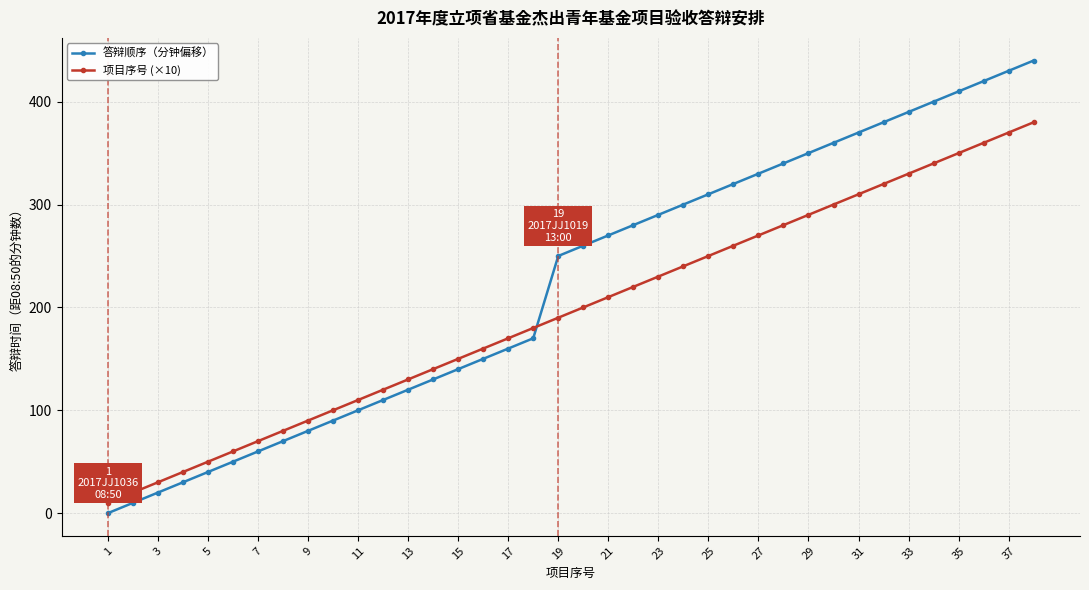

What is the sum of all 答辩顺序（分钟偏移） values?

8430